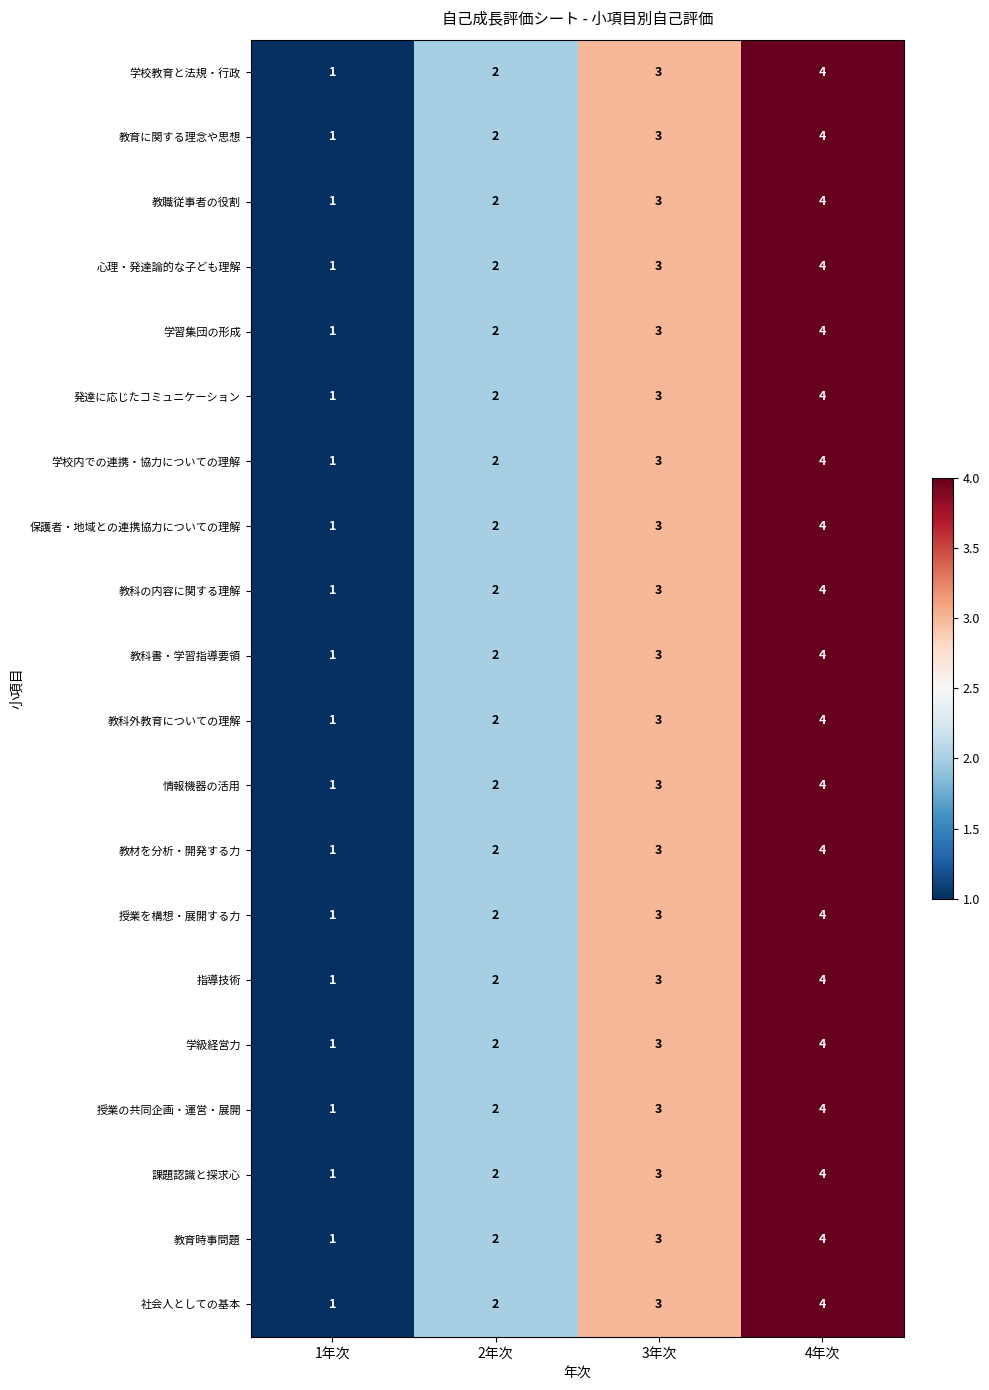

What is the sum of all 発達に応じたコミュニケーション values?

10